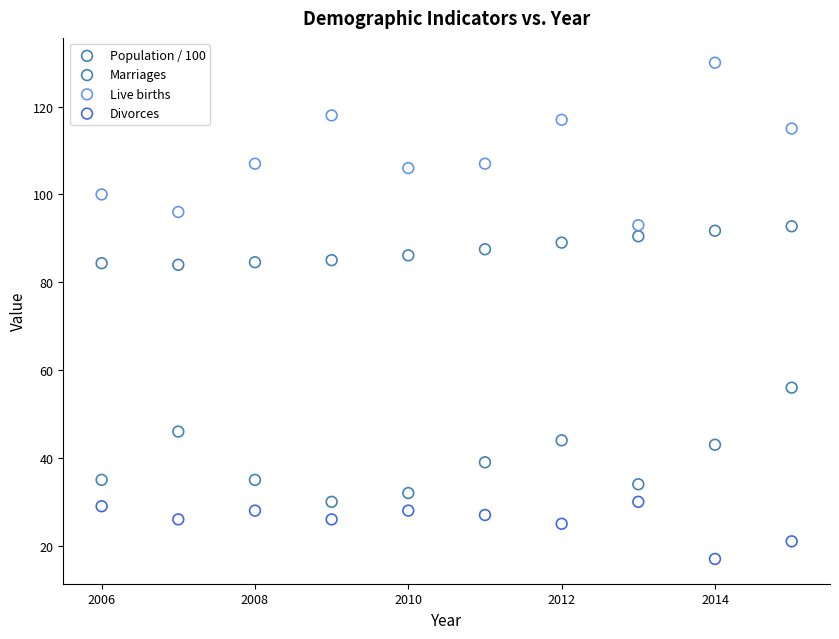

Across all data points, what is the range of X values (max minus min)?

9.0